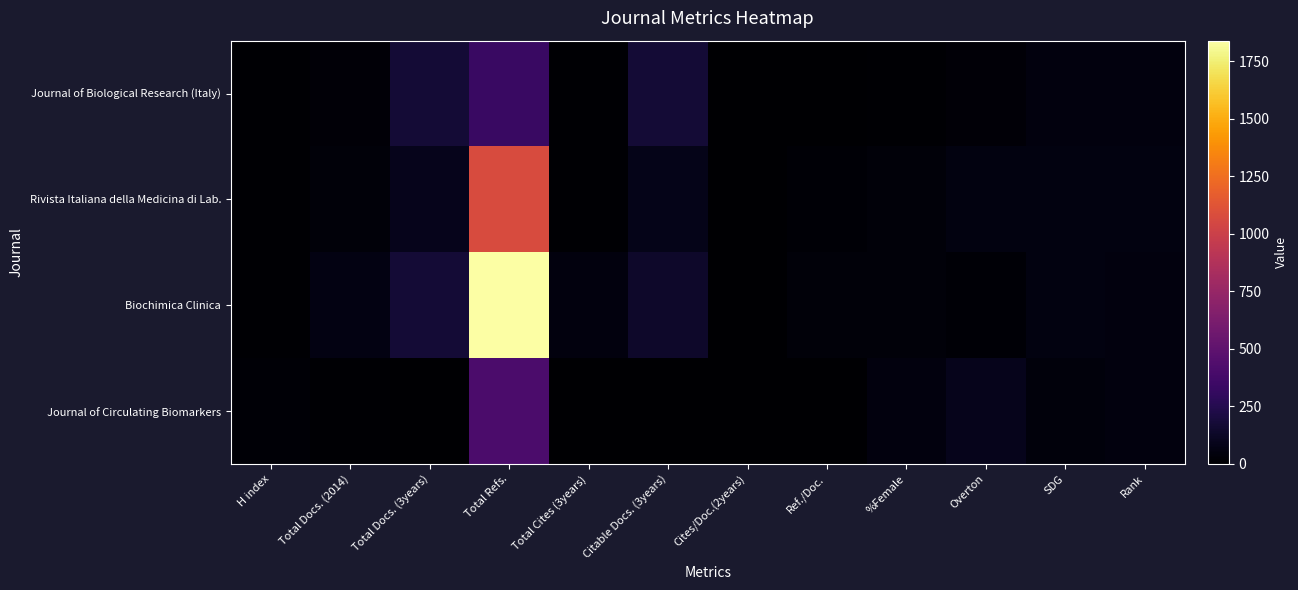

List the series in order of their peak value, highest first.

Biochimica Clinica, Rivista Italiana della Medicina di Lab., Journal of Circulating Biomarkers, Journal of Biological Research (Italy)